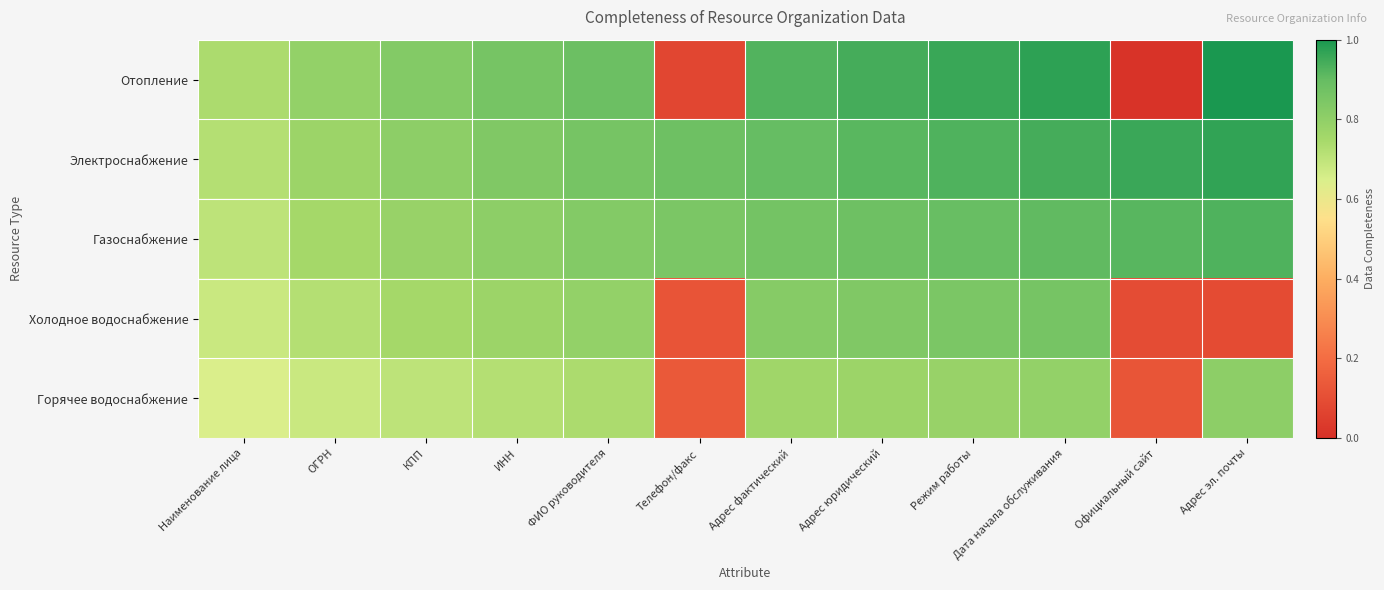

Between ОГРН and Адрес юридический, which is larger?

Адрес юридический